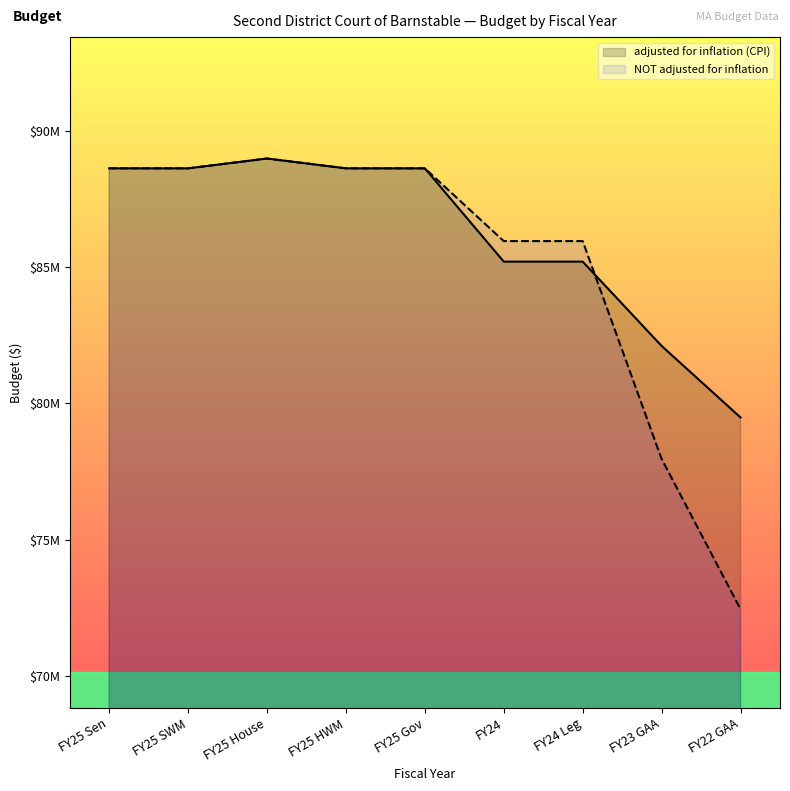

What position from the left is FY25 Sen?

1